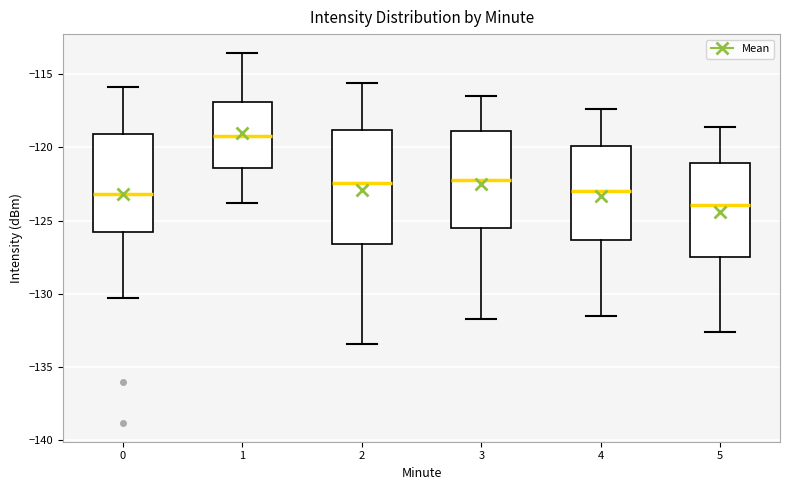

Reading left to right, read every box against the y-axis: the position of its median line, the range the box covers, and the ends of its whiskers. The values are not printed on the chart, so give them approximately, as read against the axis.

0: median -123.0, box -126.0 to -119.0, whiskers -130.5 to -116.0
1: median -119.0, box -121.5 to -117.0, whiskers -124.0 to -113.5
2: median -122.5, box -126.5 to -119.0, whiskers -133.5 to -115.5
3: median -122.0, box -125.5 to -119.0, whiskers -131.5 to -116.5
4: median -123.0, box -126.5 to -120.0, whiskers -131.5 to -117.5
5: median -124.0, box -127.5 to -121.0, whiskers -132.5 to -118.5